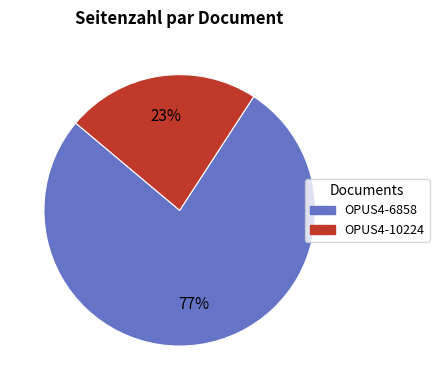

What is the largest slice in the pie chart?

OPUS4-6858